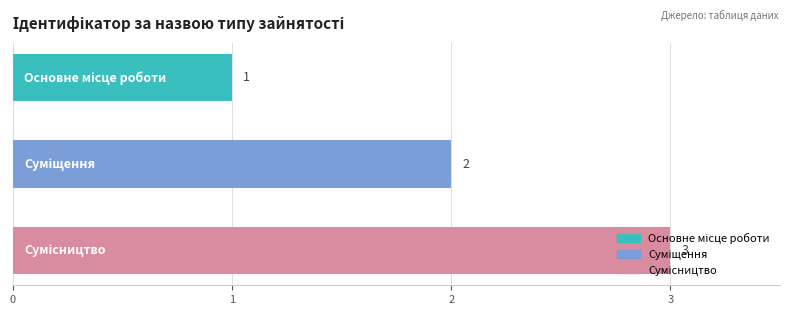

What is the value of the 2nd bar from the top?

2